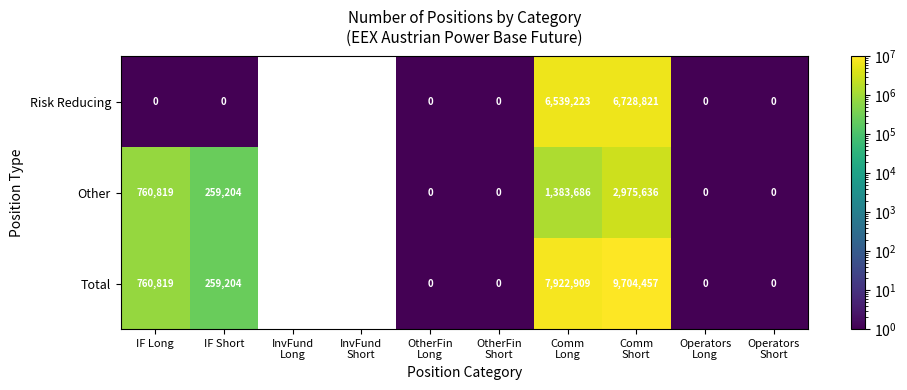

What is the difference between the highest and lowest values at IF Long?

760819.0